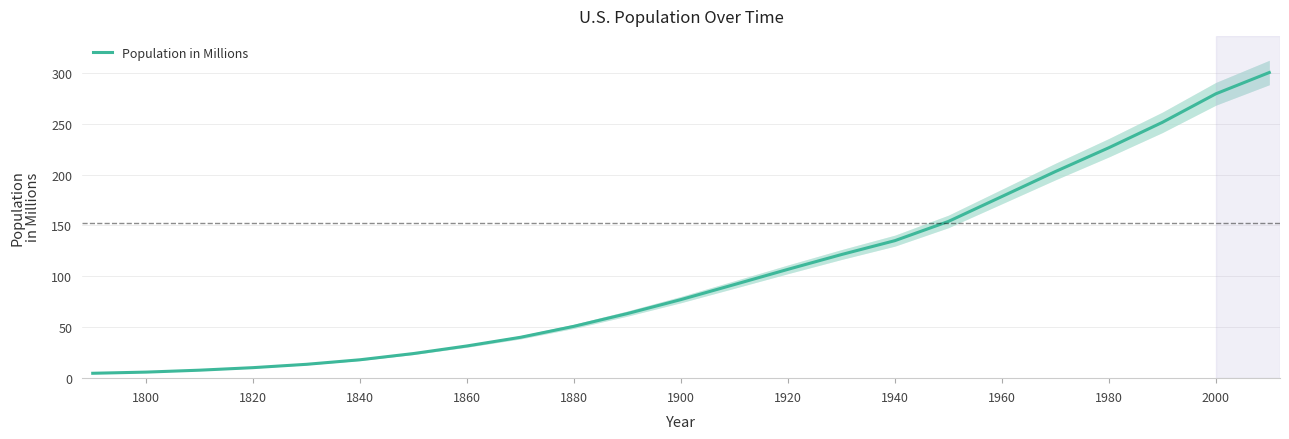

What is the sum of all values?

2391.6